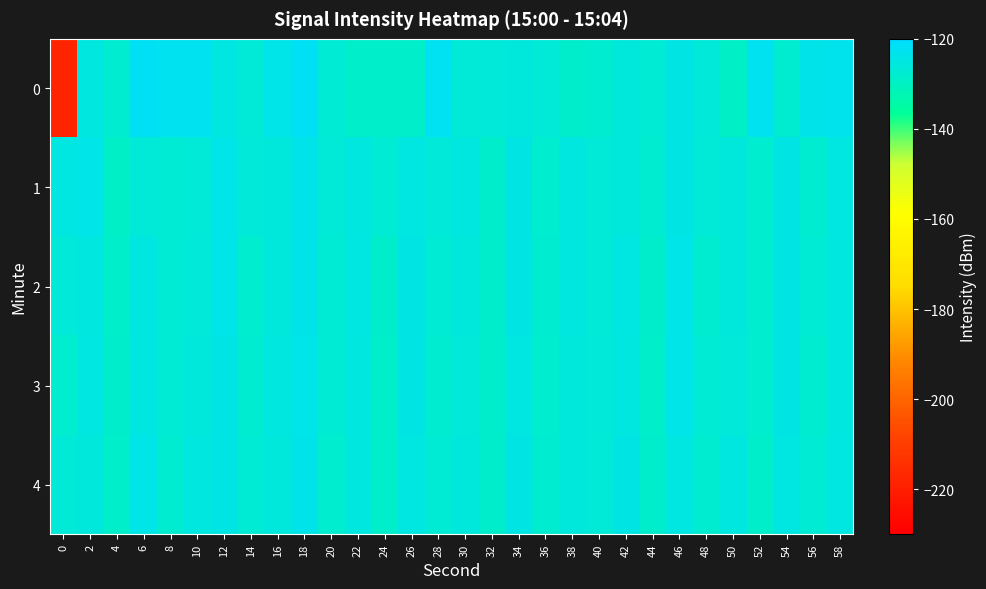

Reading left to right, list all the values displayed in this chart.

0: 0=-218.0	2=-125.4	4=-127.7	6=-122.0	8=-122.9	10=-122.9	12=-125.0	14=-126.6	16=-124.3	18=-122.0	20=-127.3	22=-128.8	24=-128.9	26=-128.7	28=-122.3	30=-126.8	32=-126.4	34=-125.7	36=-126.8	38=-128.3	40=-127.4	42=-125.7	44=-127.3	46=-124.7	48=-126.2	50=-129.3	52=-122.7	54=-127.5	56=-123.8	58=-123.2
1: 0=-125.1	2=-124.1	4=-129.2	6=-126.9	8=-127.1	10=-126.7	12=-123.9	14=-126.4	16=-125.8	18=-123.6	20=-126.5	22=-125.3	24=-127.2	26=-124.9	28=-126.1	30=-125.5	32=-128.3	34=-124.7	36=-127.8	38=-125.2	40=-126.6	42=-125.9	44=-127.4	46=-124.5	48=-126.8	50=-125.7	52=-128.1	54=-124.3	56=-127.6	58=-125.0
2: 0=-126.2	2=-125.4	4=-128.6	6=-124.8	8=-127.0	10=-126.3	12=-124.1	14=-127.9	16=-125.6	18=-123.7	20=-126.9	22=-125.1	24=-128.4	26=-124.6	28=-127.3	30=-125.8	32=-128.2	34=-124.4	36=-127.7	38=-125.3	40=-126.7	42=-125.0	44=-128.5	46=-124.2	48=-127.5	50=-125.9	52=-128.0	54=-124.7	56=-127.1	58=-125.5
3: 0=-127.8	2=-124.9	4=-128.3	6=-125.1	8=-127.2	10=-126.0	12=-124.5	14=-127.6	16=-125.3	18=-123.9	20=-127.1	22=-125.5	24=-128.7	26=-124.3	28=-127.4	30=-126.1	32=-128.5	34=-124.8	36=-127.9	38=-125.6	40=-126.4	42=-125.2	44=-128.8	46=-124.1	48=-127.3	50=-126.2	52=-128.1	54=-124.6	56=-127.7	58=-125.4
4: 0=-126.5	2=-125.7	4=-128.9	6=-124.2	8=-127.6	10=-125.3	12=-124.7	14=-127.3	16=-126.0	18=-123.5	20=-127.8	22=-125.2	24=-128.6	26=-124.9	28=-127.1	30=-125.6	32=-128.3	34=-124.4	36=-127.5	38=-125.9	40=-126.8	42=-124.6	44=-128.2	46=-125.0	48=-127.7	50=-125.4	52=-128.7	54=-124.8	56=-127.2	58=-125.1